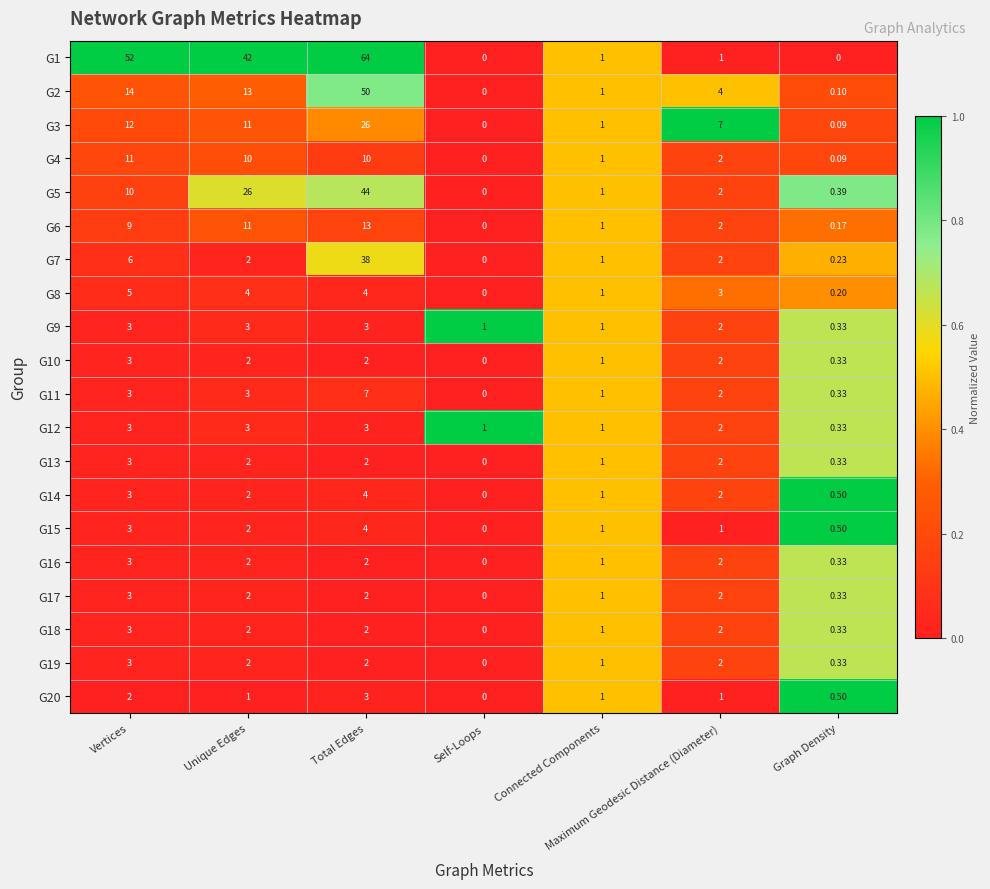

What is the total value across all series at Graph Density?

5.7